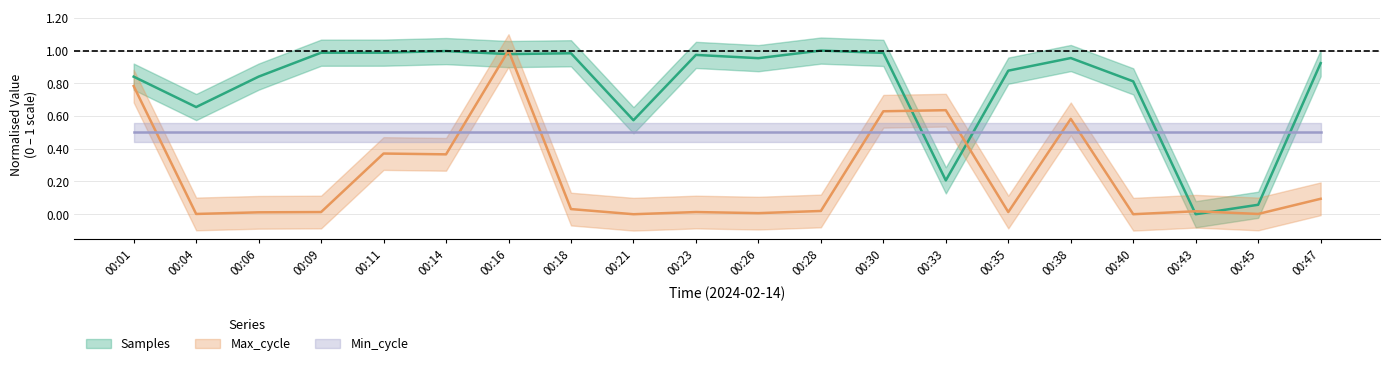

What is the sum of the Max_cycle values at 00:11 and 00:35?

0.4